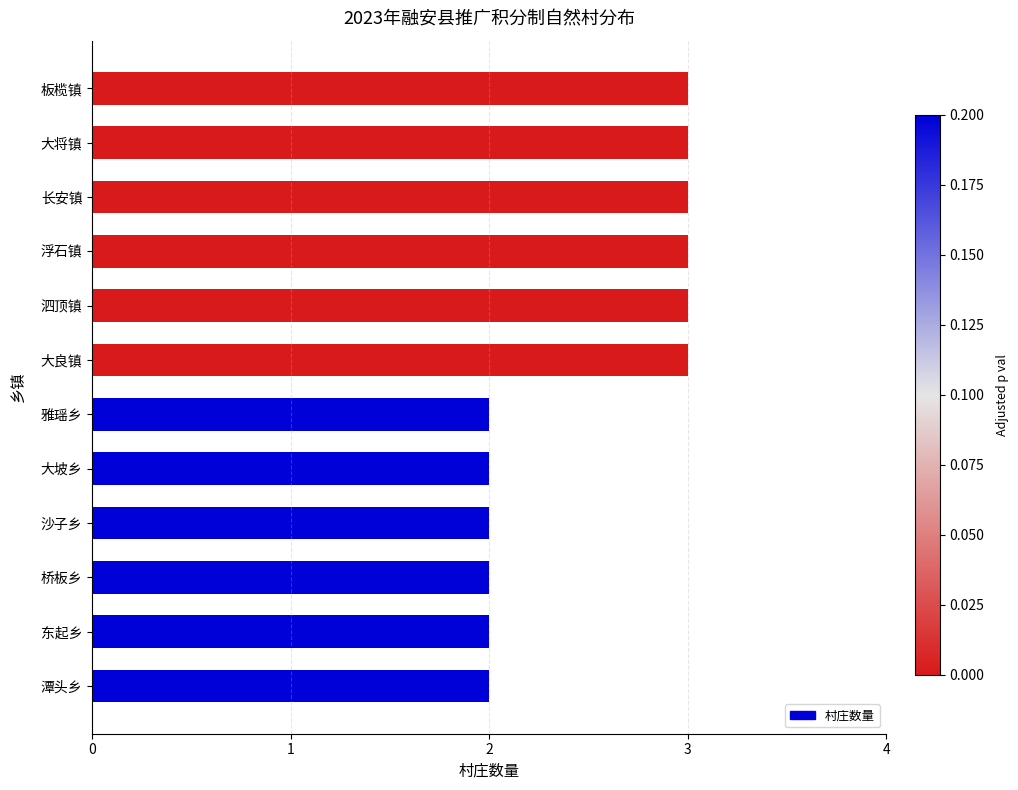

What is the maximum value shown in the chart?

3